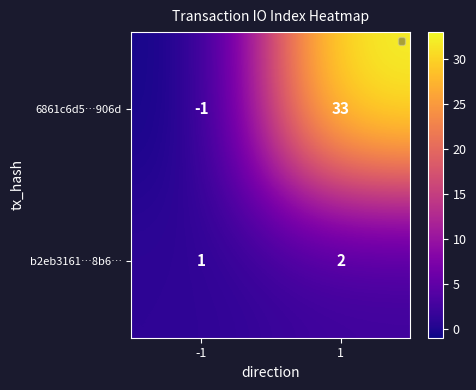

At -1, list the series in order from smallest to largest.

6861c6d5…906d, b2eb3161…8b6…